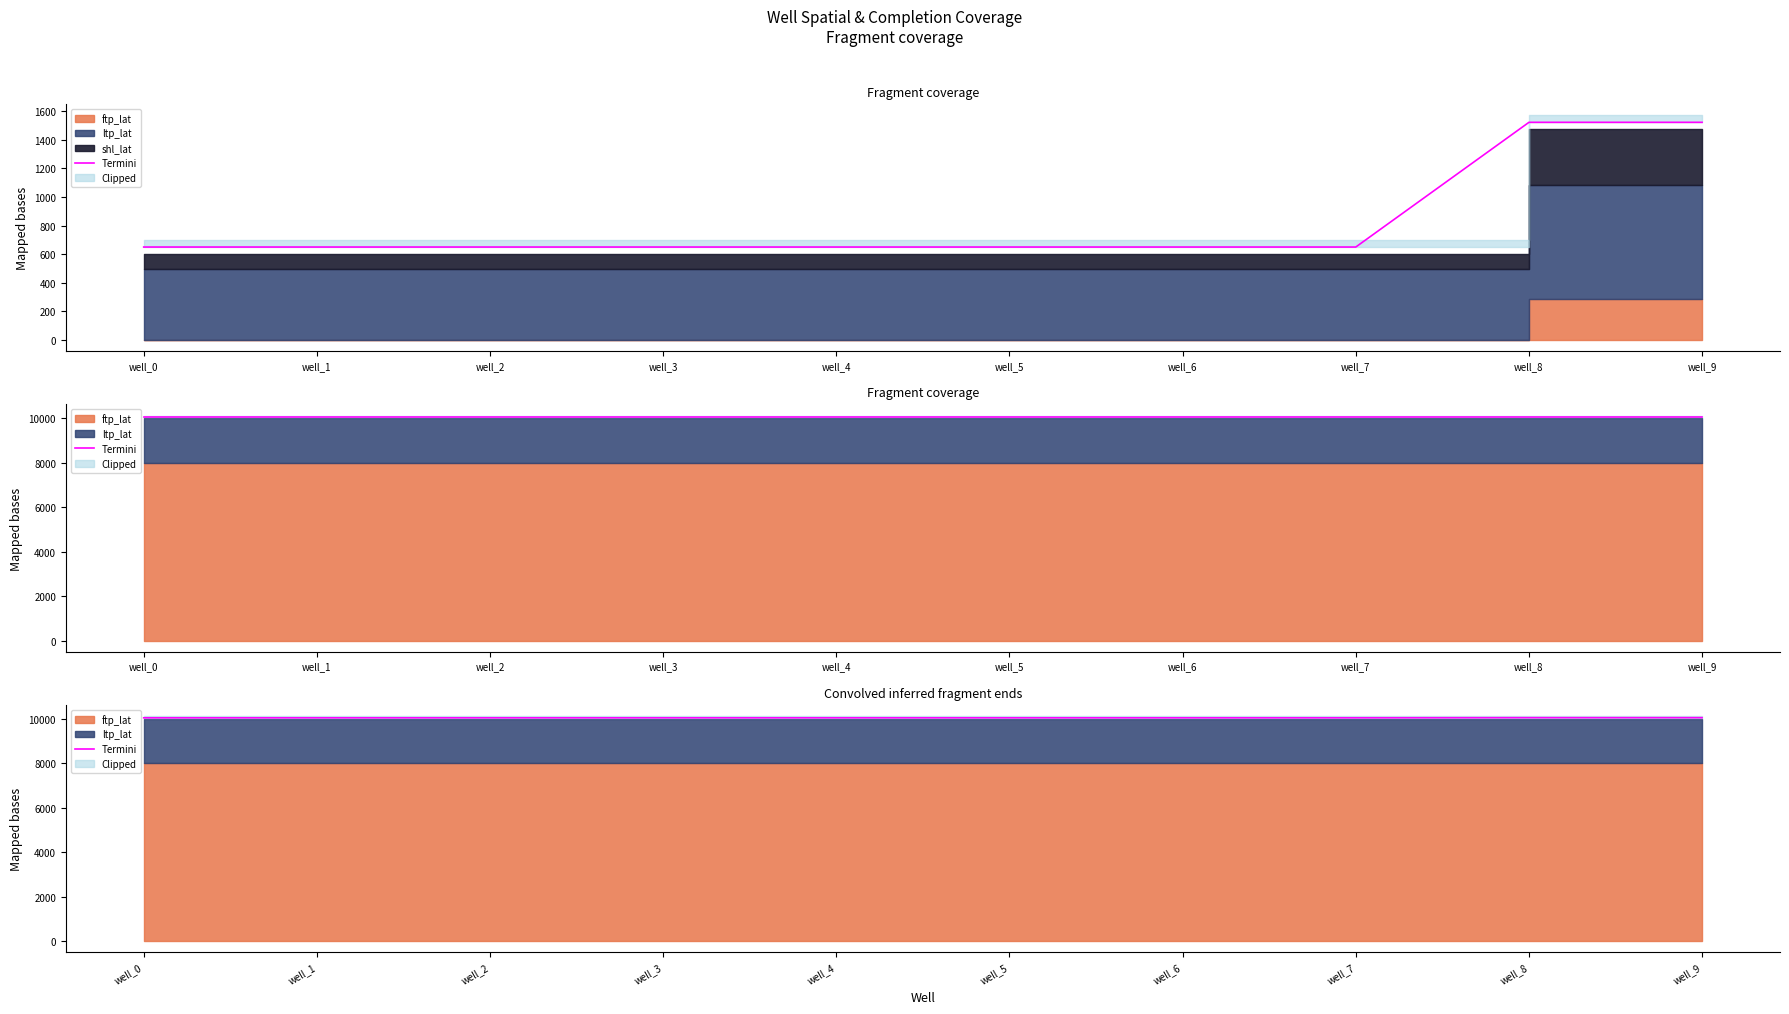

Does the chart have visible grid lines?

No